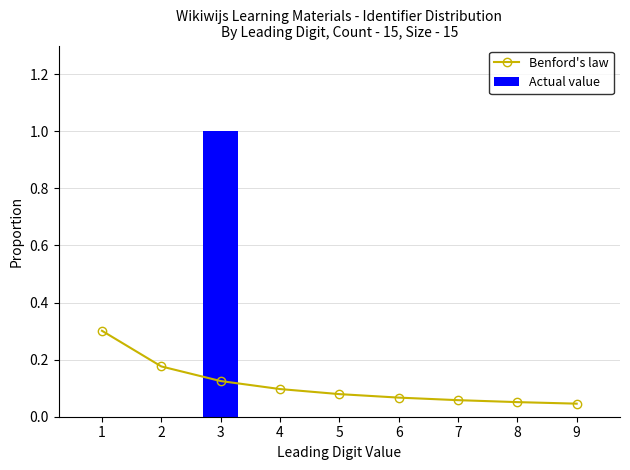

Count the Benford's law values in the range 0 to 1.

9